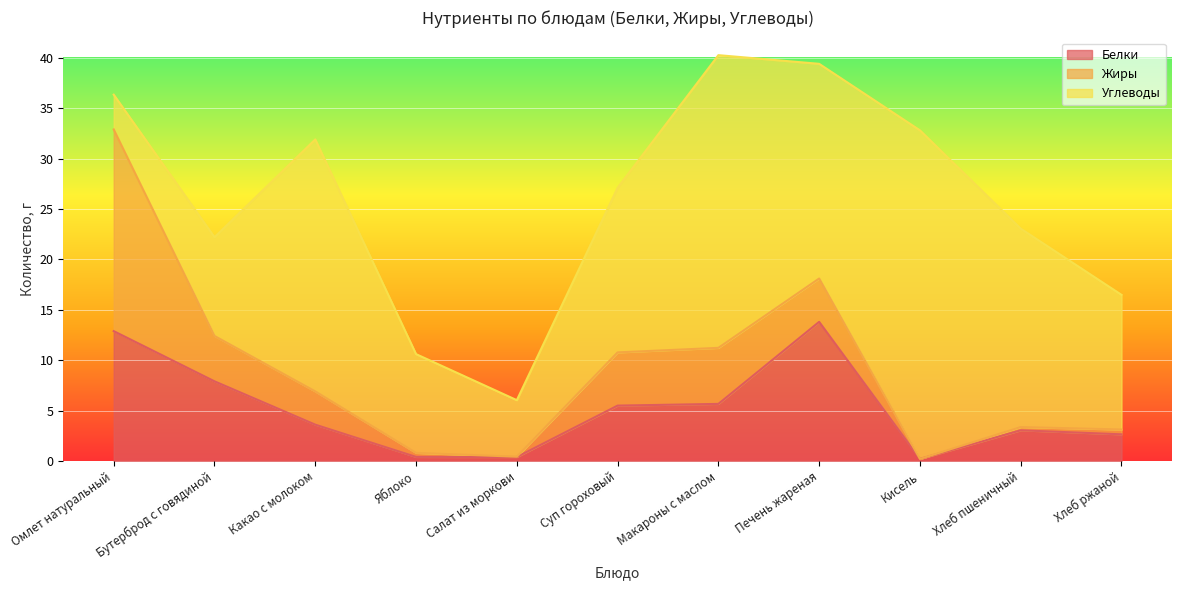

At which category does the chart reach its minimum across all series?

Кисель